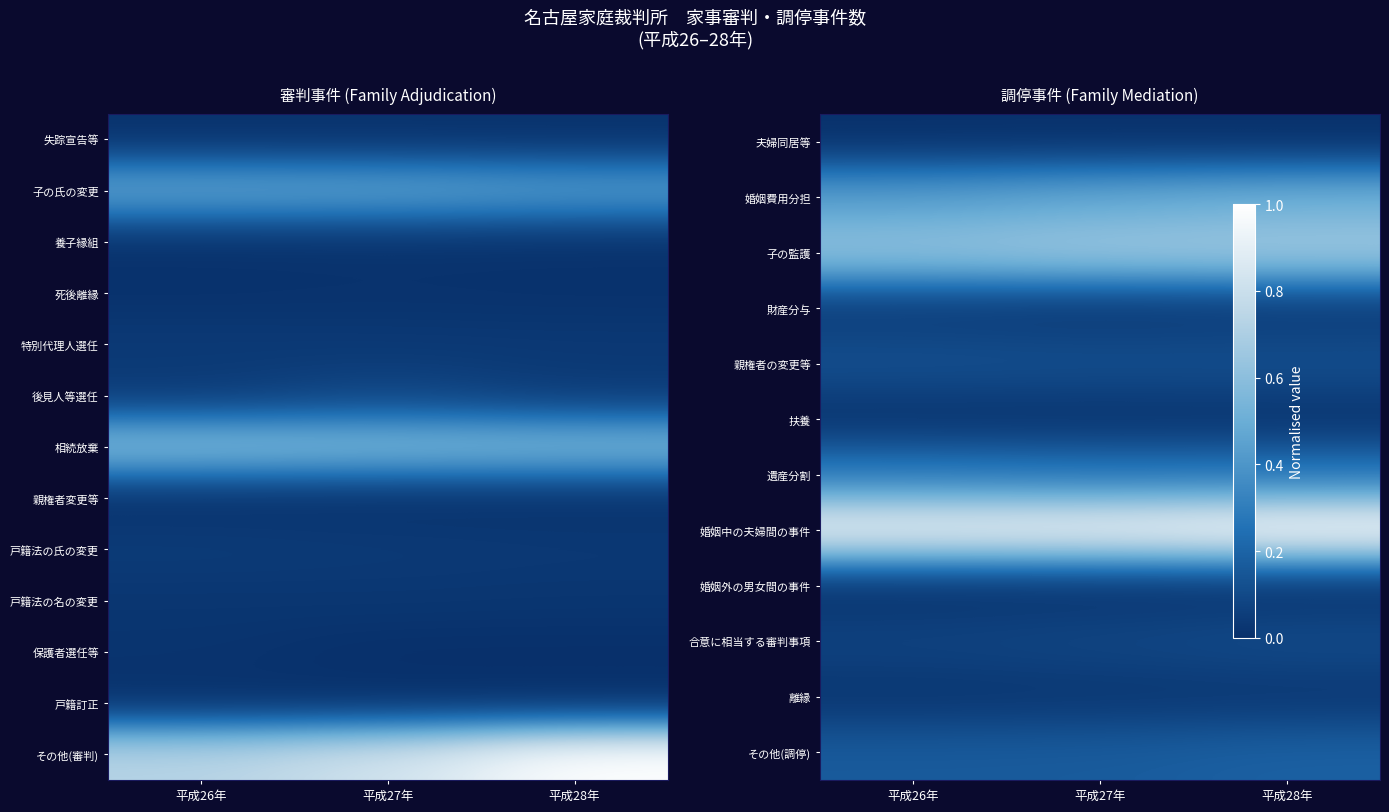

The value of 離縁 at 平成26年 is 0.0. True or false?

False